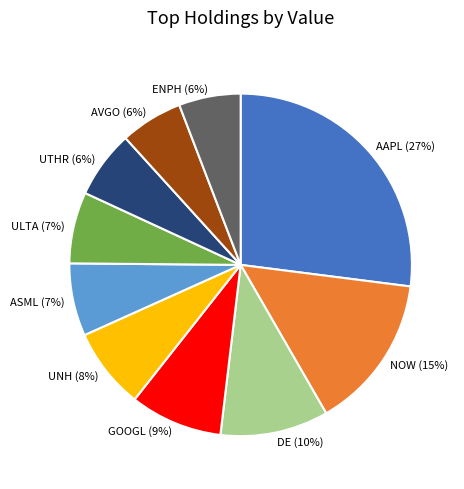

Between AAPL and UNH, which is larger?

AAPL